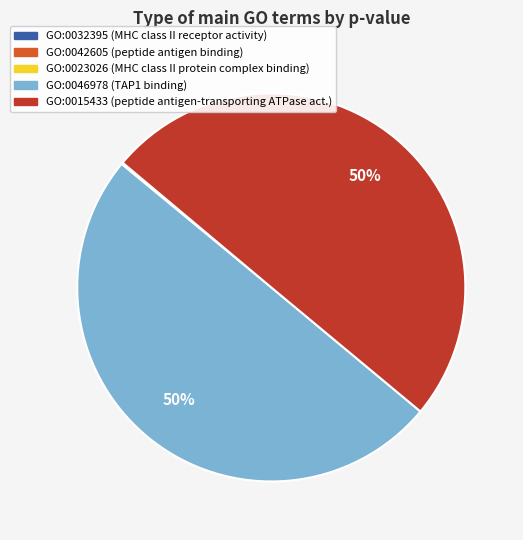

To the nearest percent, what is the average slice percentage?

20%